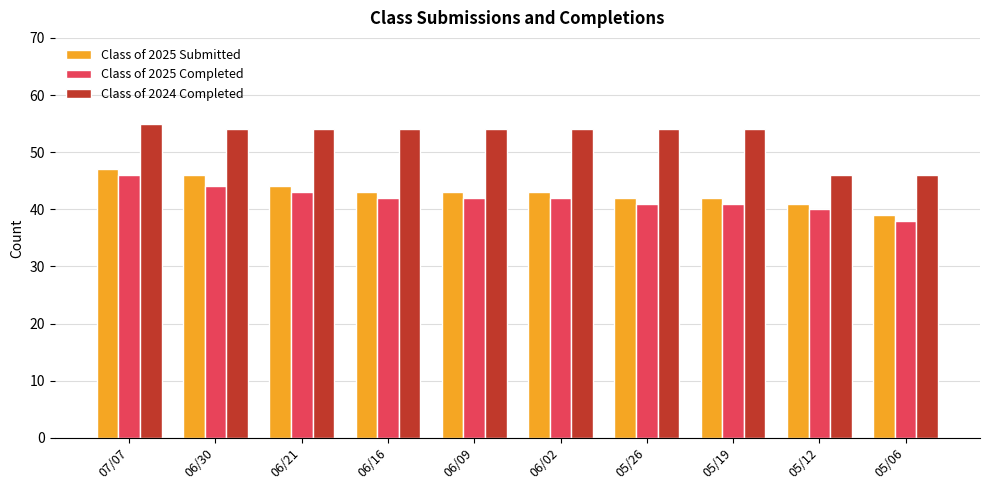

What is the highest value of the Class of 2025 Submitted series?

47